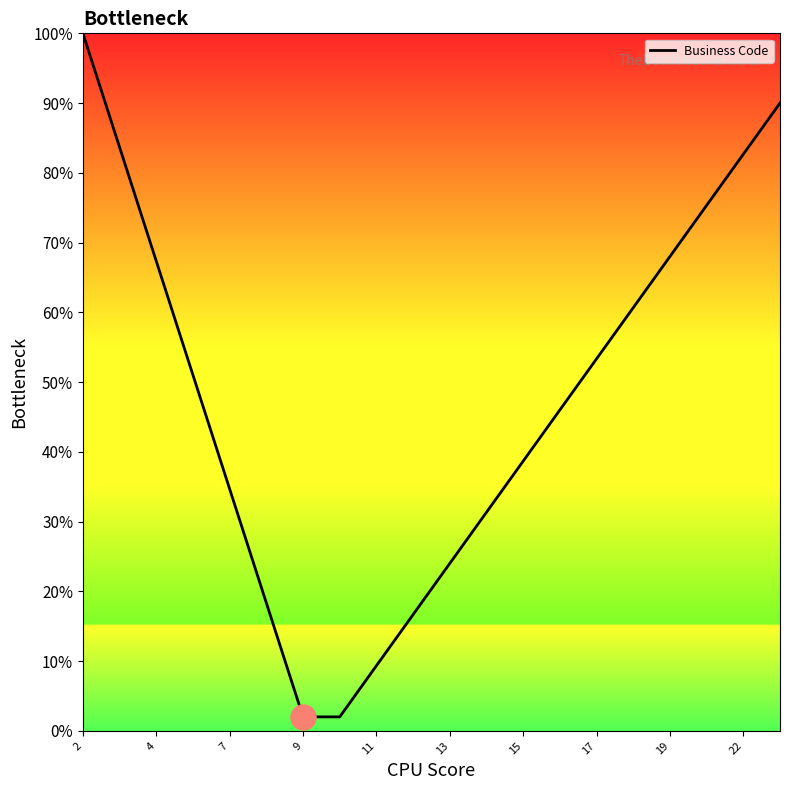

What is the maximum value shown in the chart?

100.0